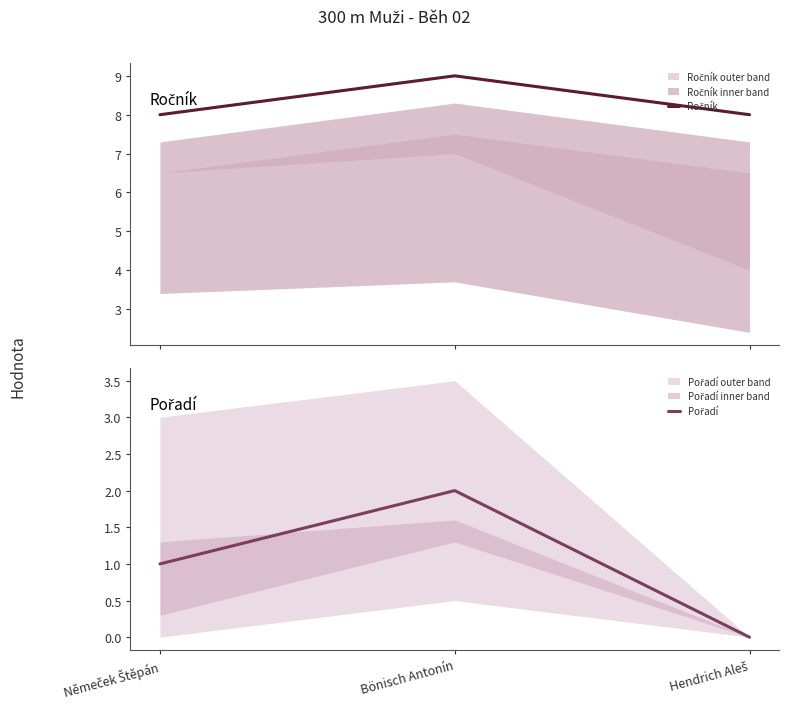

Reading right to left, extract all data points from this chart.

Ročník: 8	9	8
Pořadí: 0	2	1